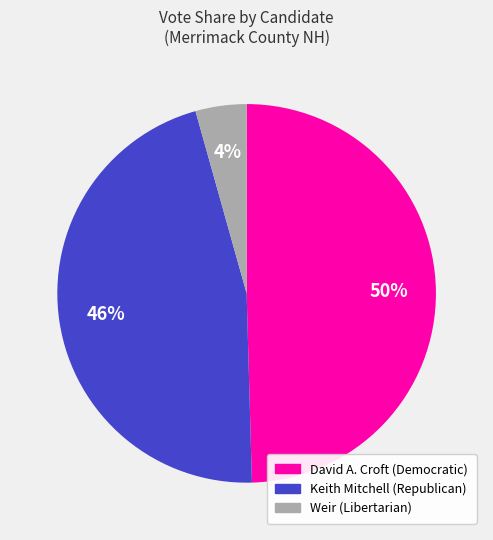

Which slice is the largest?

David A. Croft (Democratic)